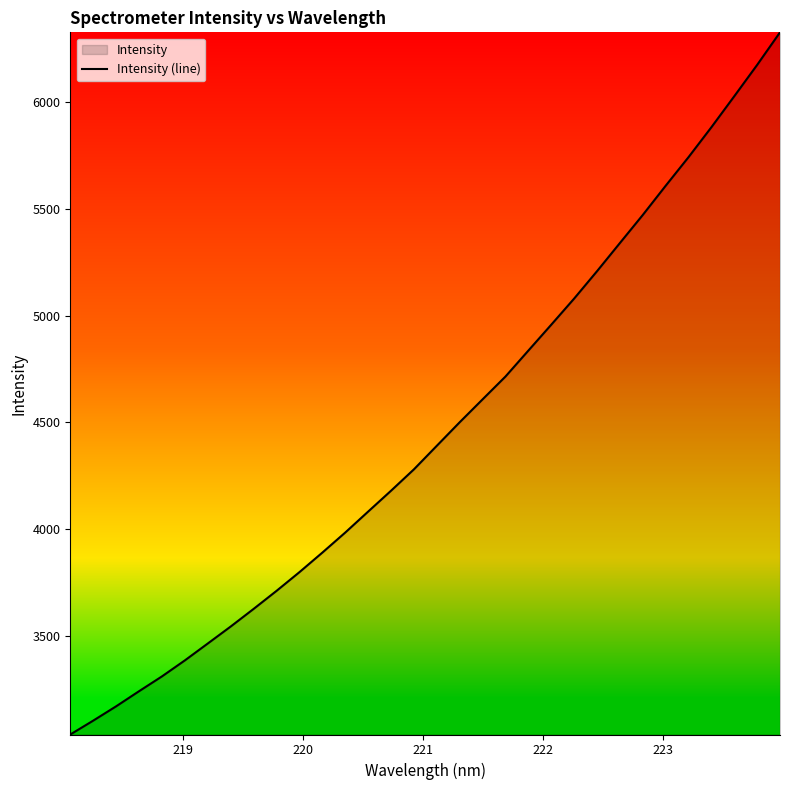

What is the minimum value shown in the chart?

3041.1